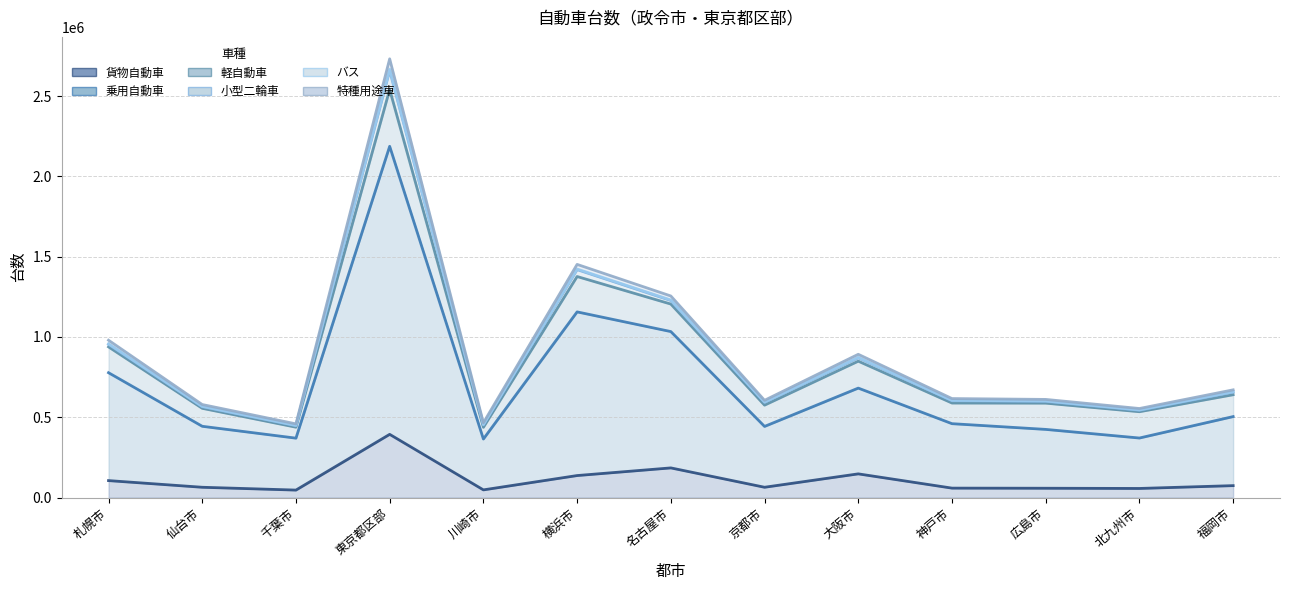

What is the label of the 13th point from the left?

福岡市